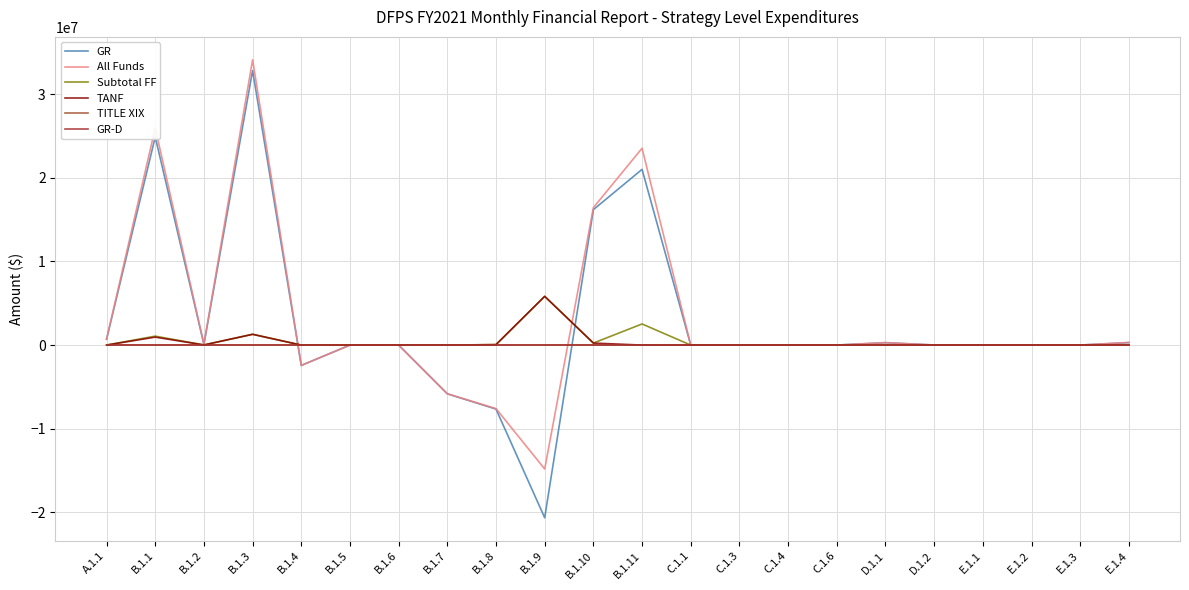

Is this an area chart (filled region under the line)?

No